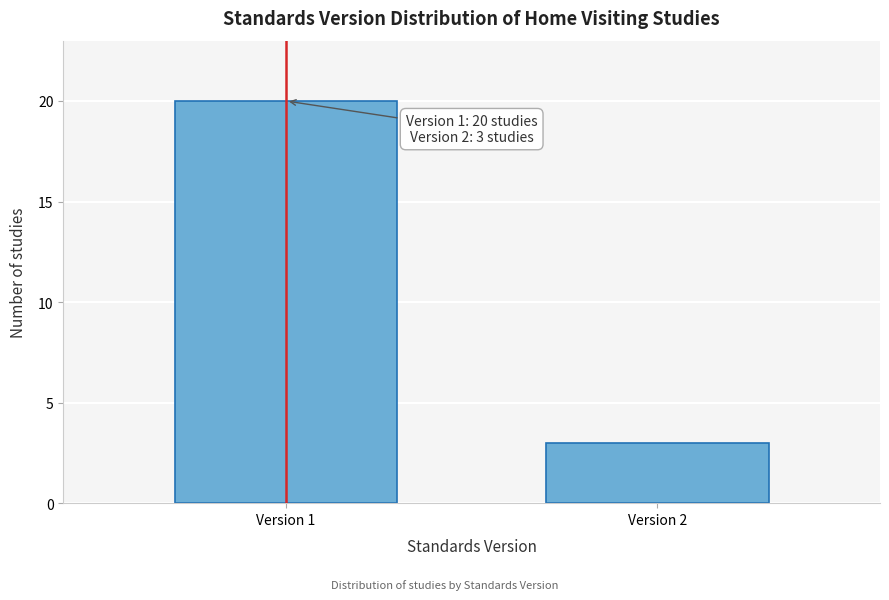

Reading left to right, extract all data points from this chart.

Version 1=20	Version 2=3